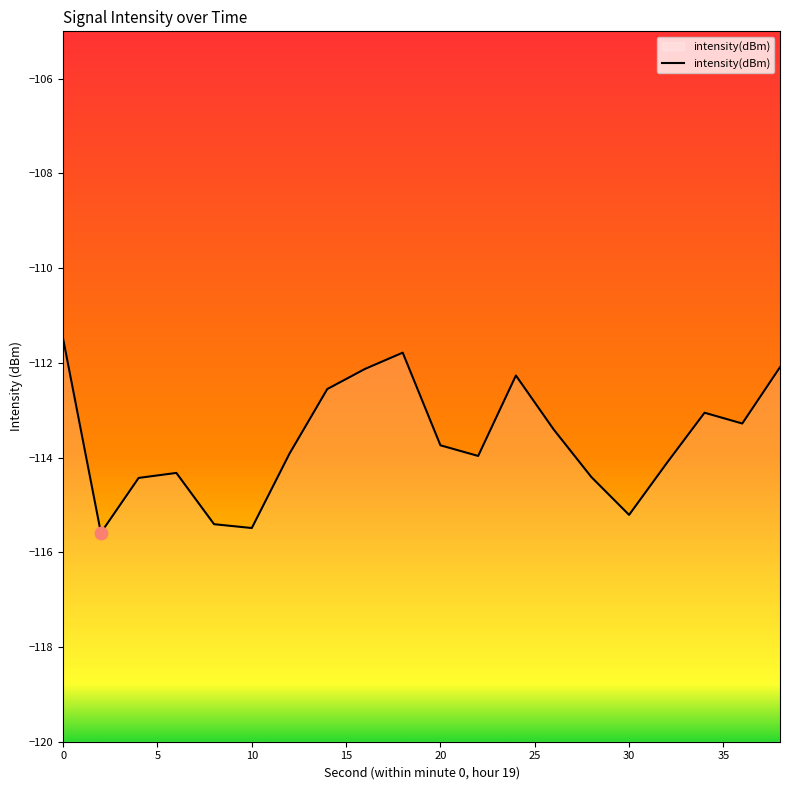

What is the greatest value displayed?

-111.5